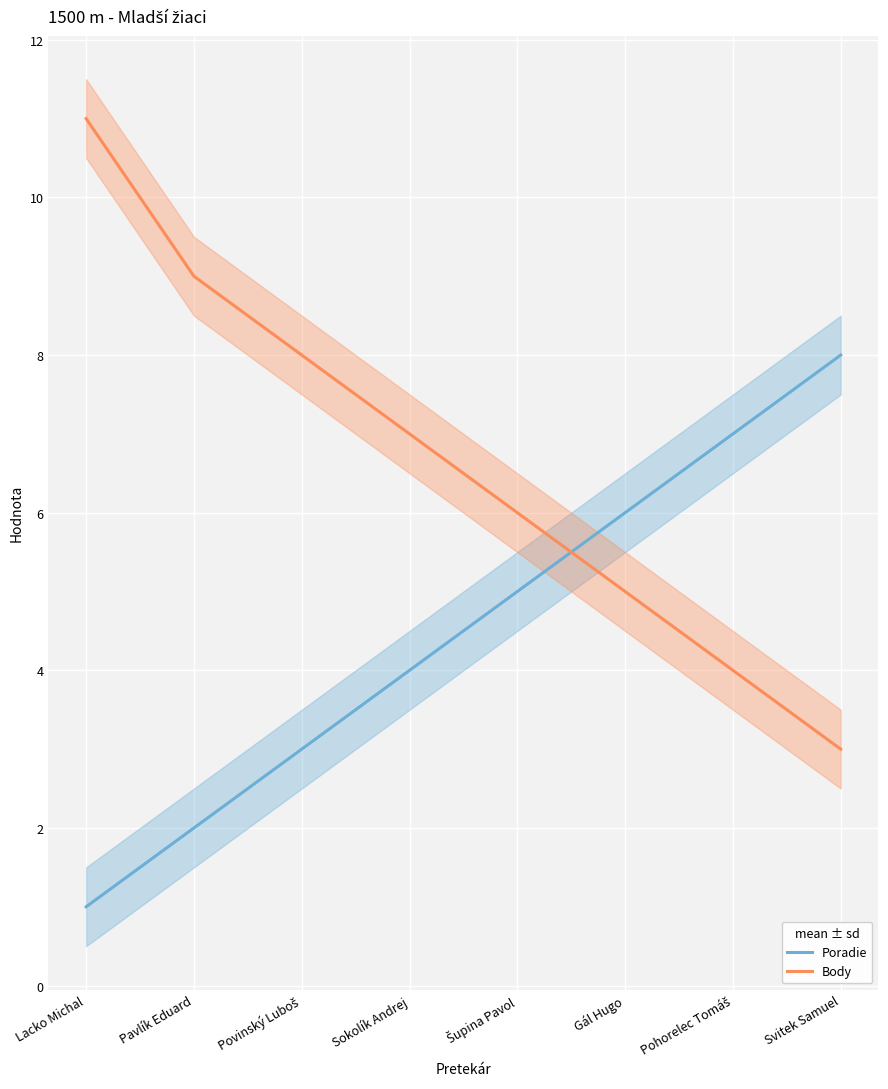

How many data points in Poradie are above 5?

3